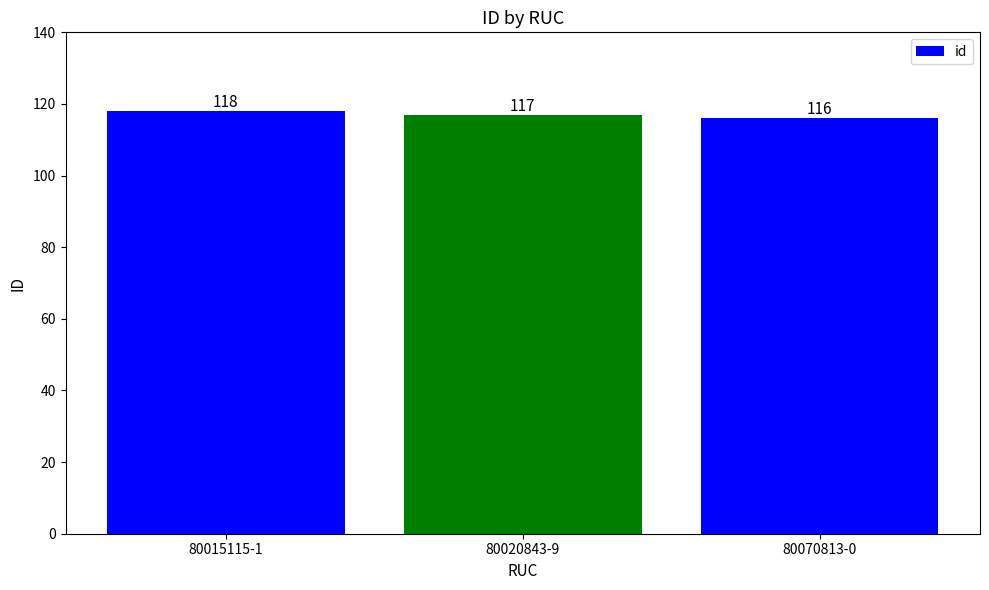

Reading left to right, transcribe all the data shown in this chart.

80015115-1=118	80020843-9=117	80070813-0=116